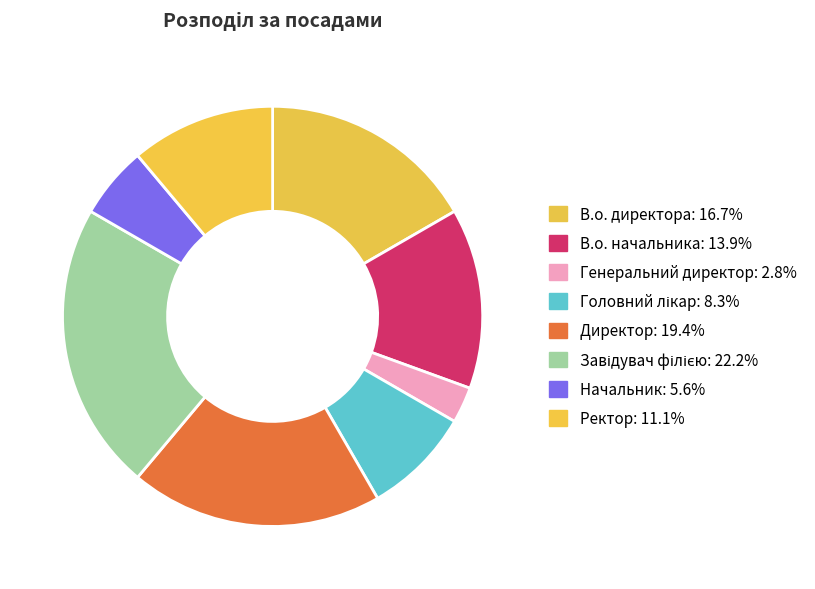

Rank the categories by value from highest to lowest.

Завідувач філією, Директор, В.о. директора, В.о. начальника, Ректор, Головний лікар, Начальник, Генеральний директор